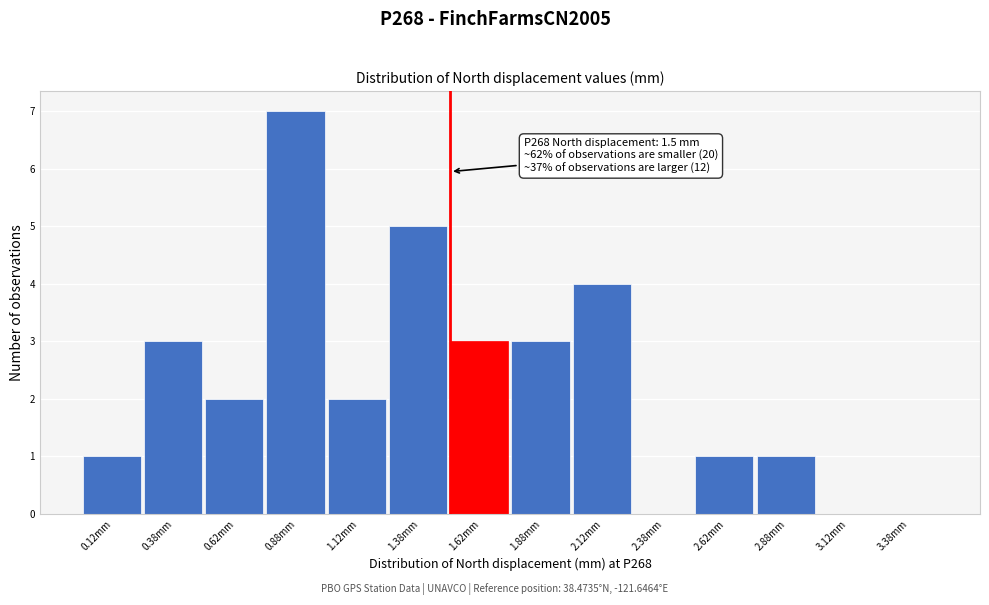

Over which range of the x-axis is the bar tallest?

0.75 to 1.00